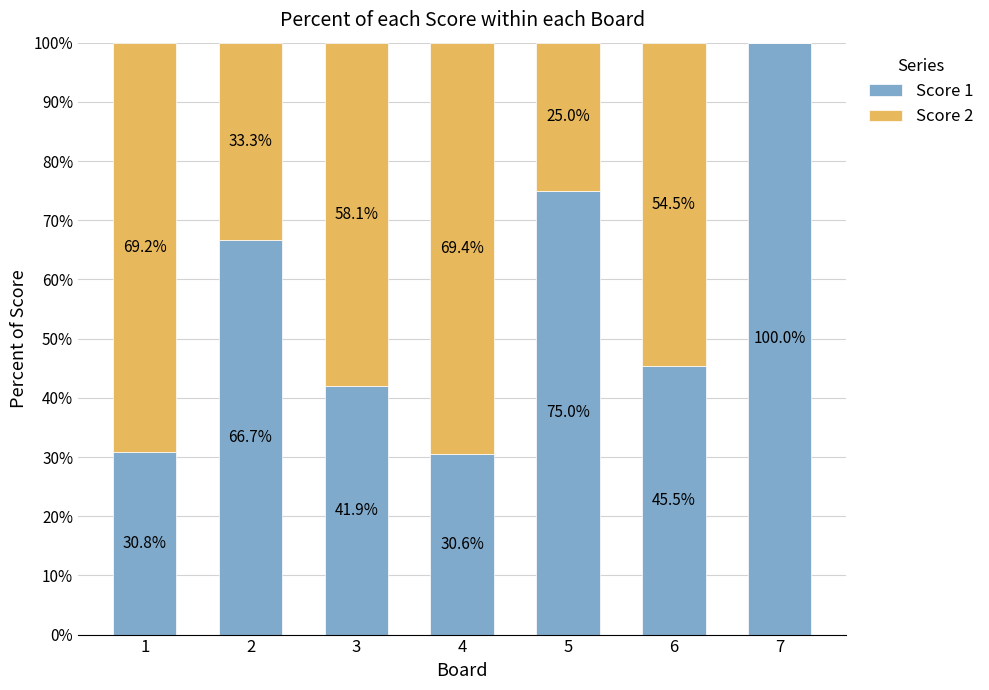

Does the chart contain stacked bars?

Yes